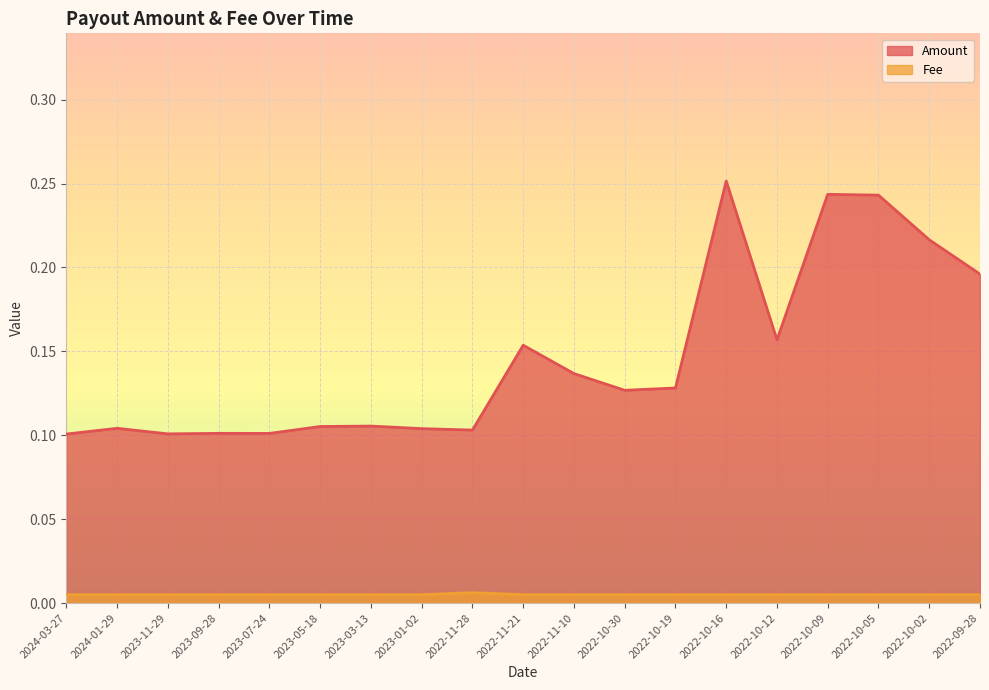

Reading left to right, what are all the values shown in this chart?

Amount: 0.1	0.1	0.1	0.1	0.1	0.1	0.1	0.1	0.1	0.2	0.1	0.1	0.1	0.3	0.2	0.2	0.2	0.2	0.2
Fee: 0.0	0.0	0.0	0.0	0.0	0.0	0.0	0.0	0.0	0.0	0.0	0.0	0.0	0.0	0.0	0.0	0.0	0.0	0.0